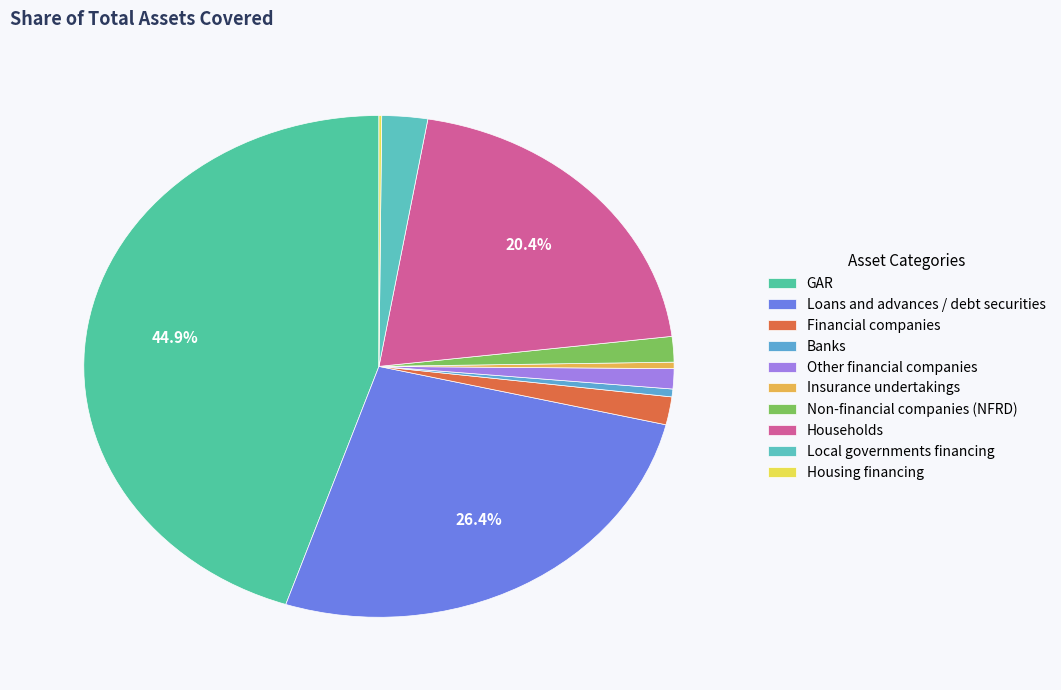

How many segments does this pie chart have?

10